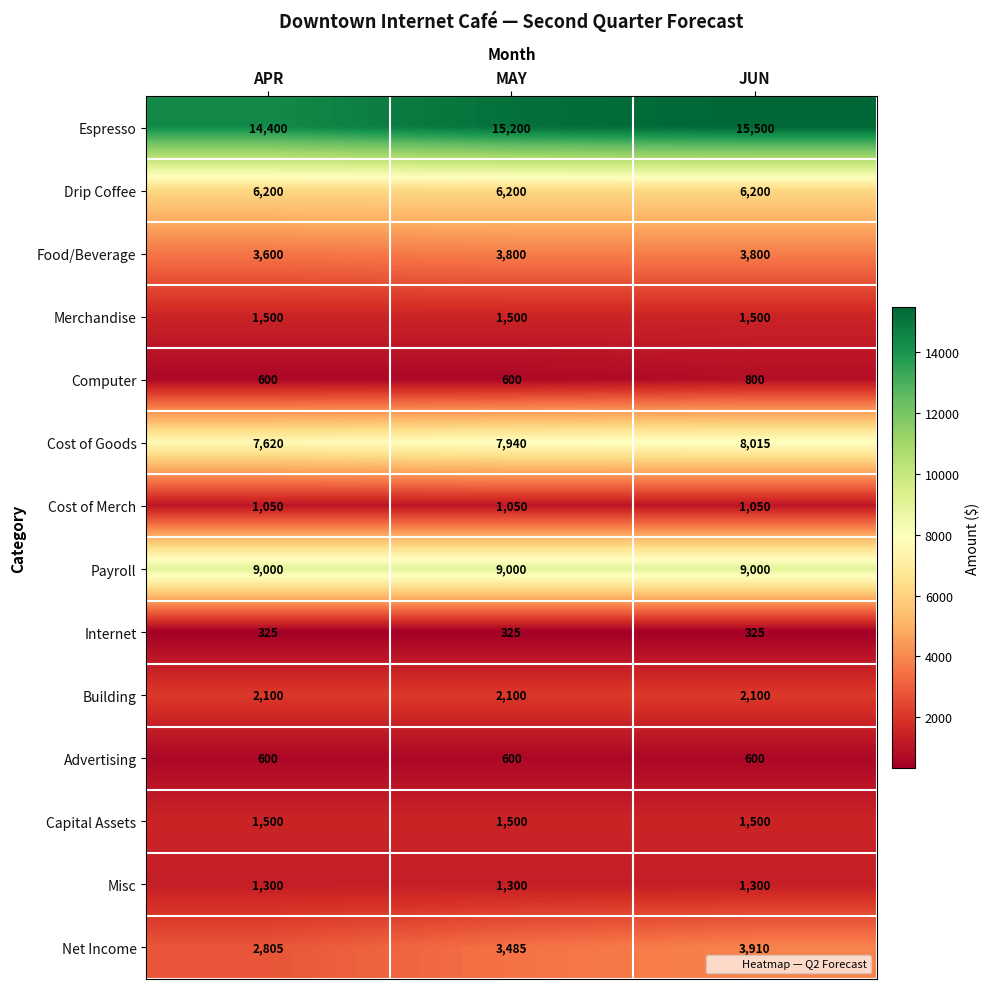

What is the highest value of the Espresso series?

15500